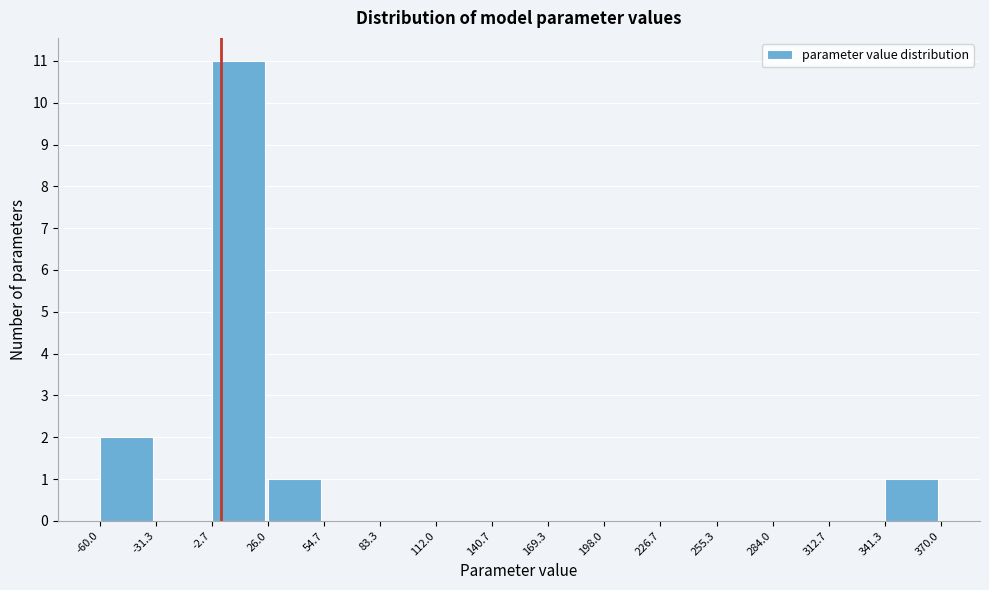

How tall is the bar that spans -60.0 to -31.3 on the x-axis? The values are not printed on the chart, so give them approximately, as read against the axis.

2